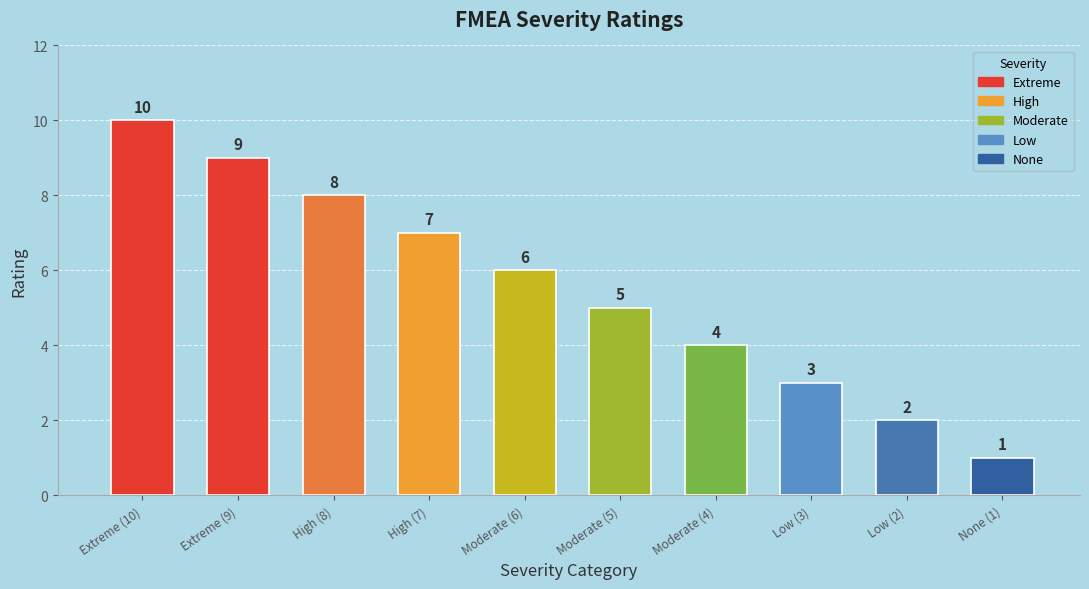

How many series are shown in this chart?

1